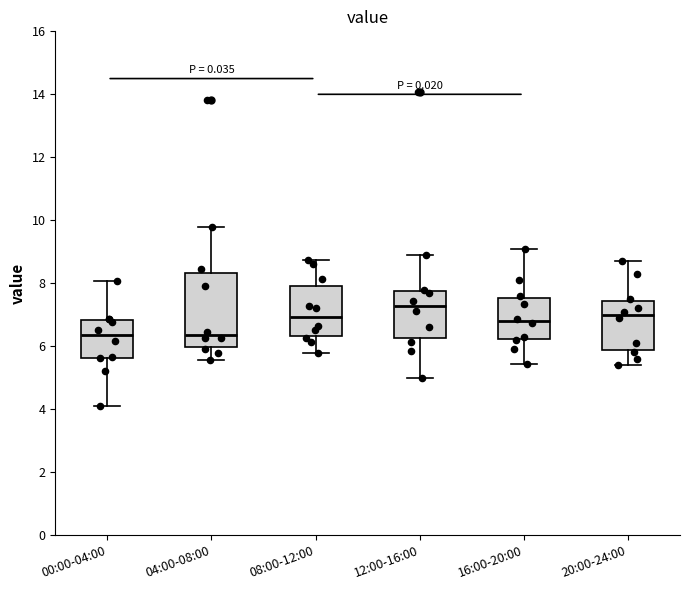

Which box is the tallest, from its lower edge to its upper edge?

04:00-08:00